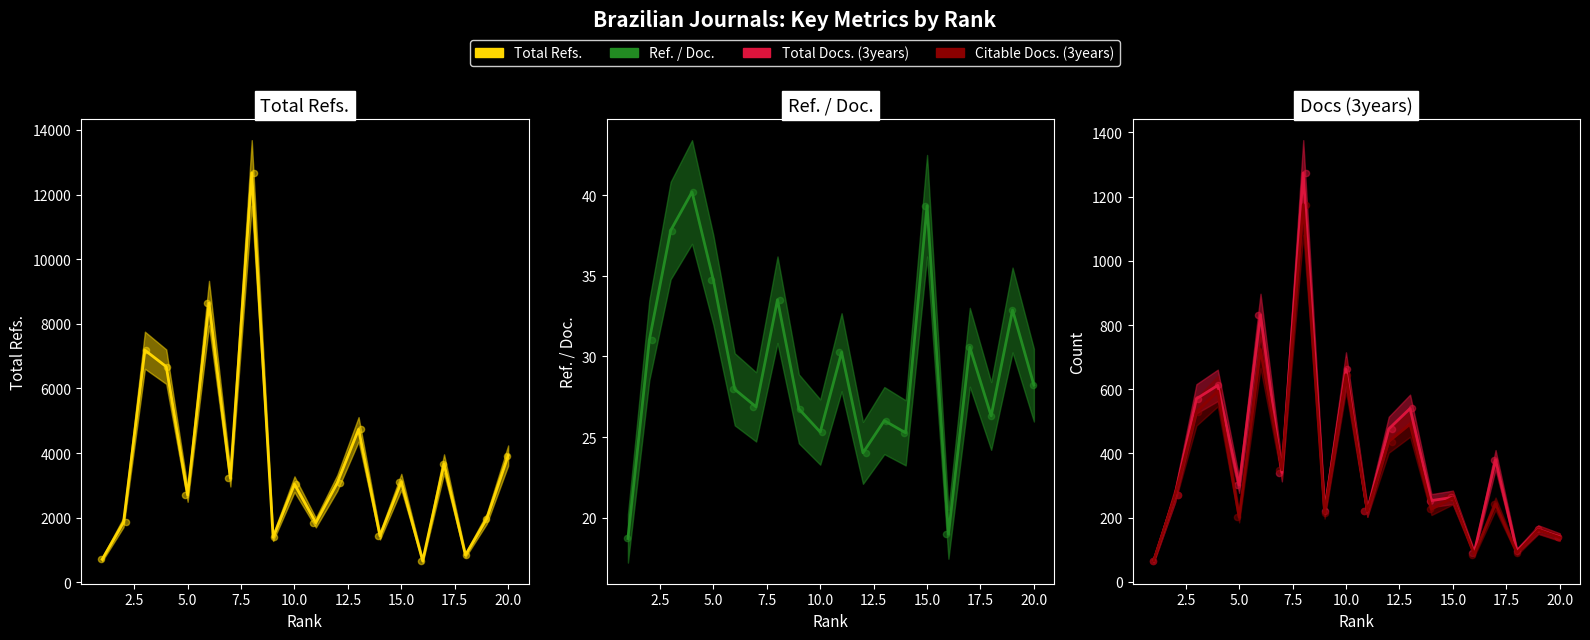

Which series contains the highest Y value?

Total Refs.